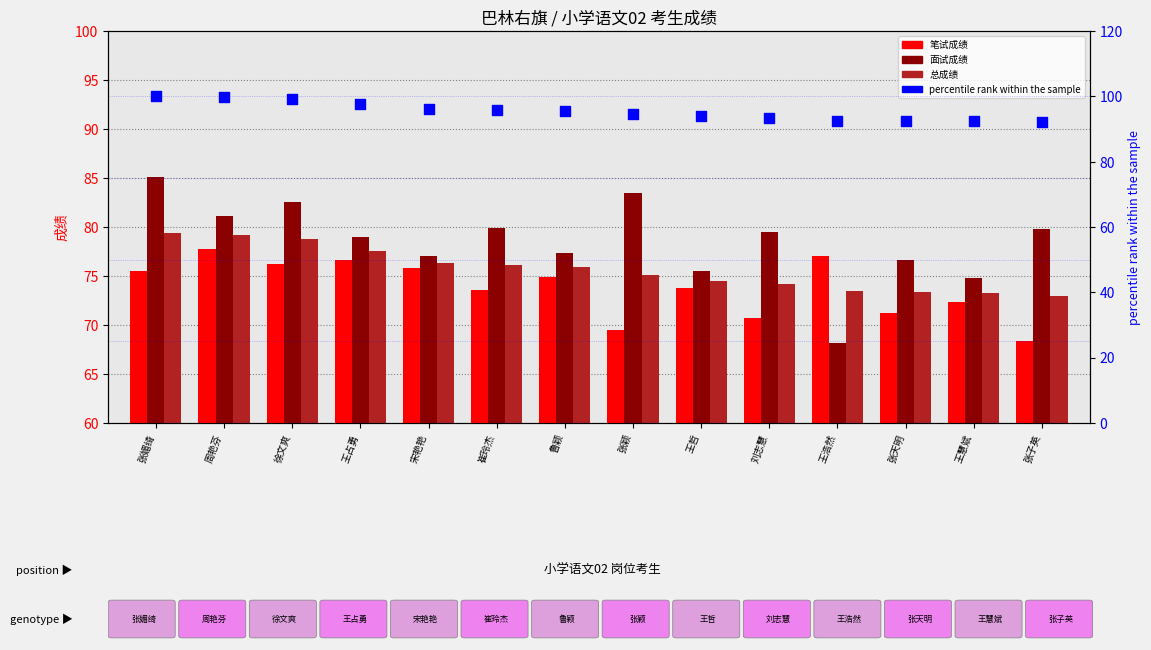

Which series contains the lowest Y value?

面试成绩